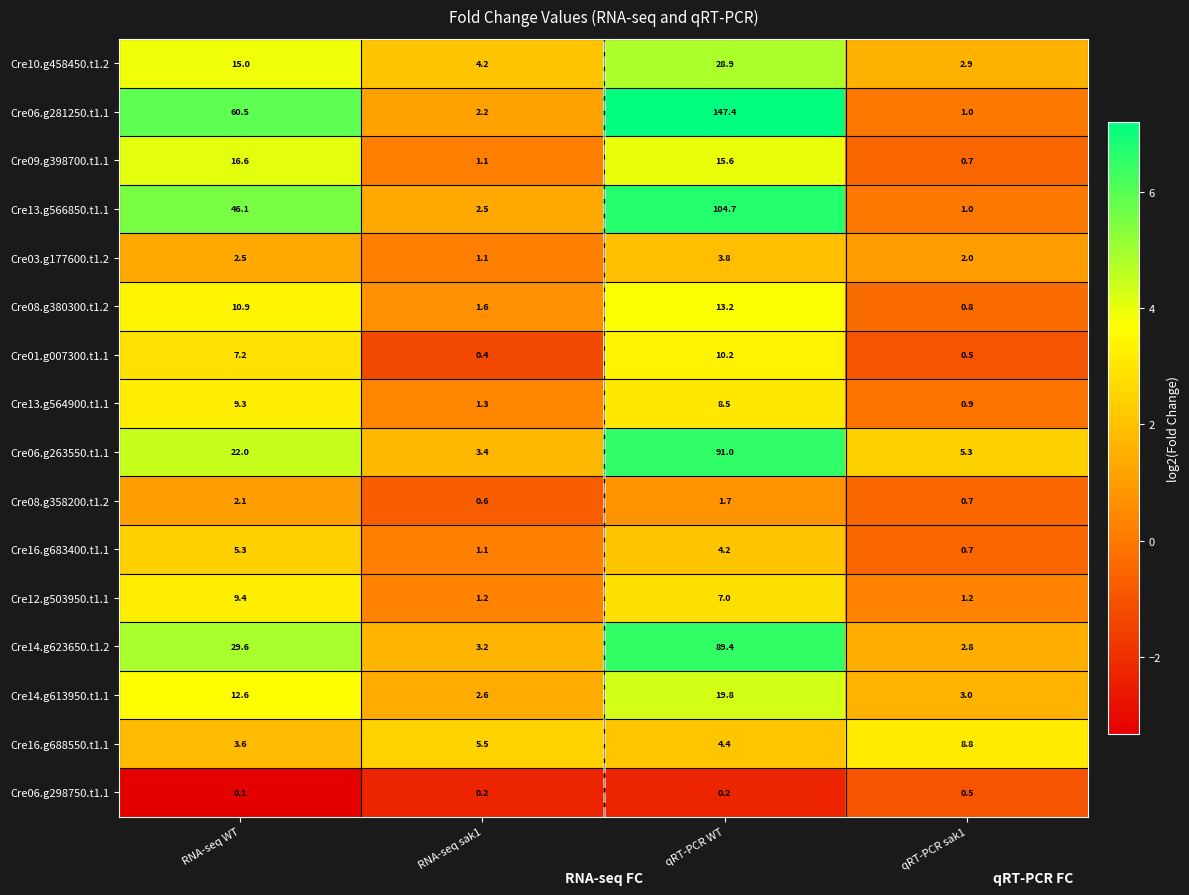

Is the value of Cre03.g177600.t1.2 at qRT-PCR WT greater than the value of Cre01.g007300.t1.1 at qRT-PCR sak1?

Yes